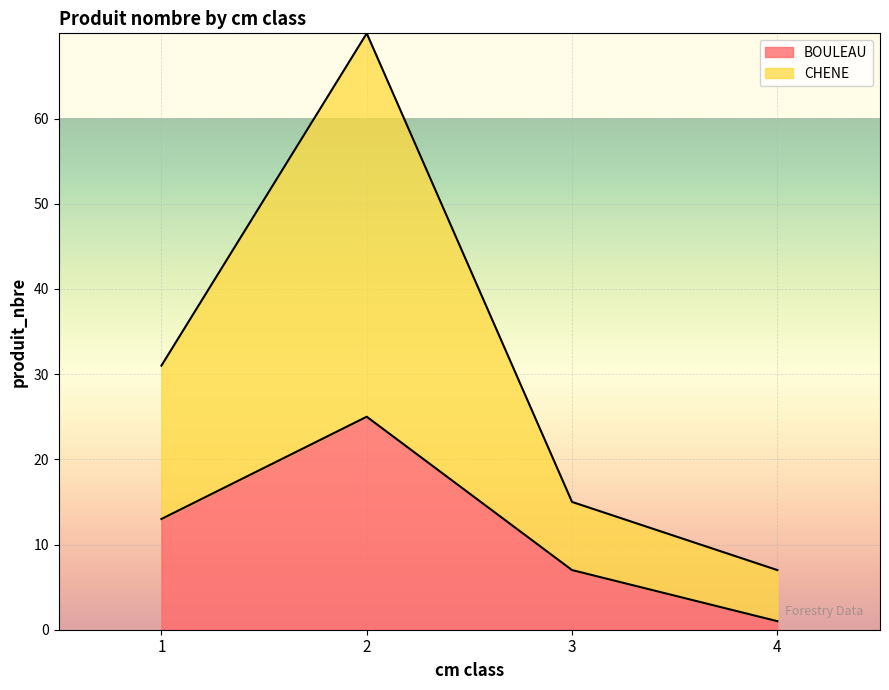

What value does the BOULEAU series have at 3?

7